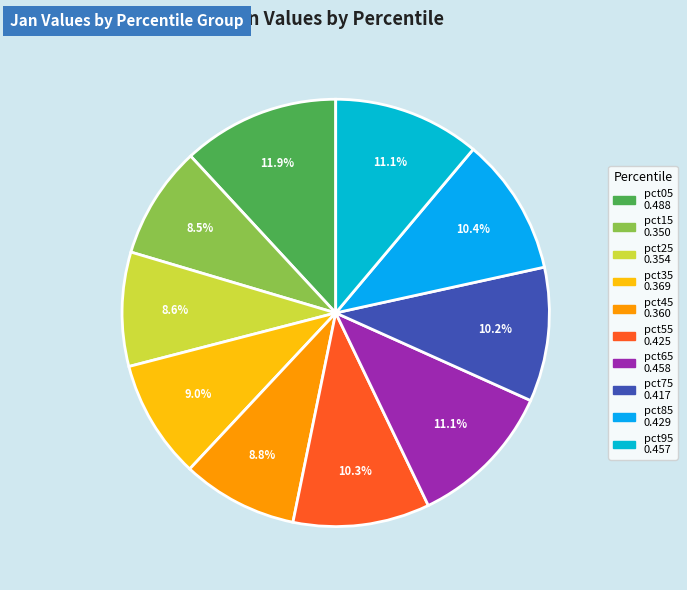

How many slices are in this pie chart?

10